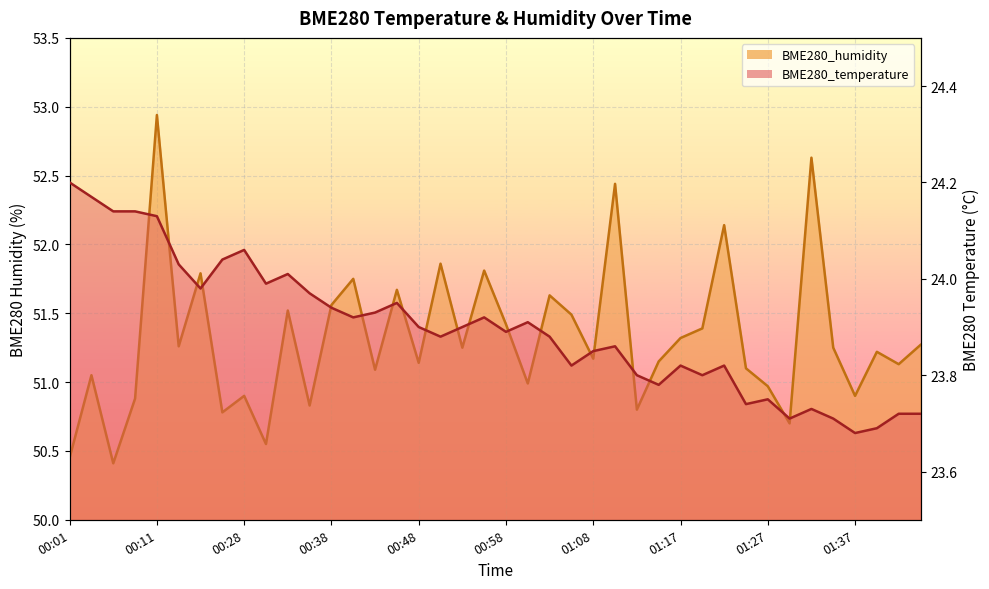

What are all the series names shown in the legend?

BME280_temperature, BME280_humidity